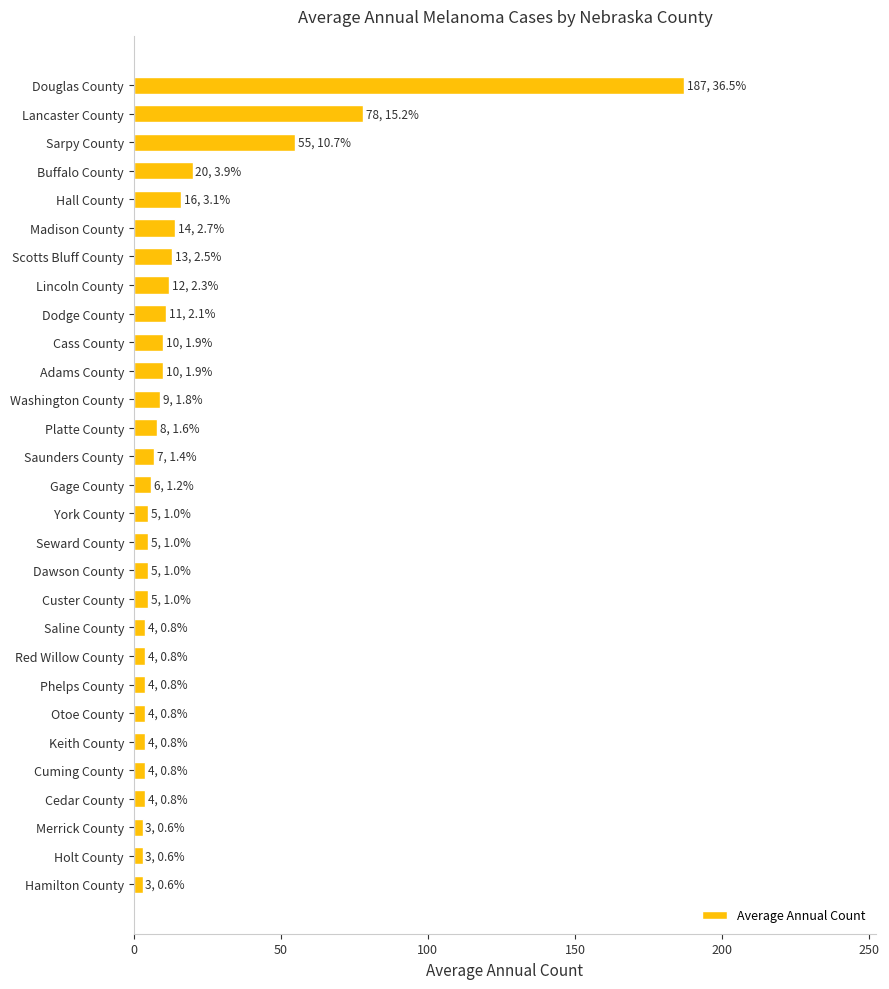

What is the change in value from Dodge County to Sarpy County?

+44